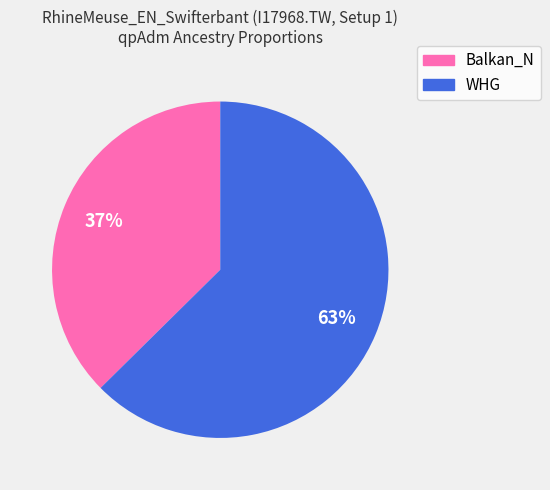

How many segments does this pie chart have?

2